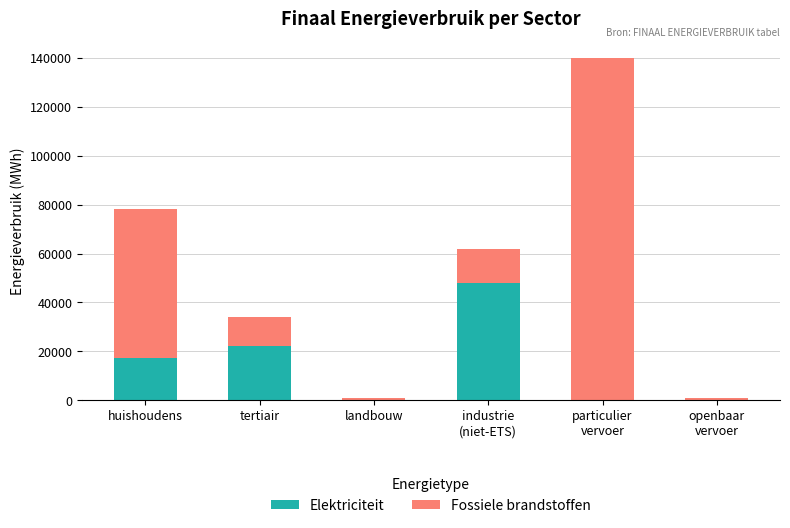

What are all the series names shown in the legend?

Elektriciteit, Fossiele brandstoffen